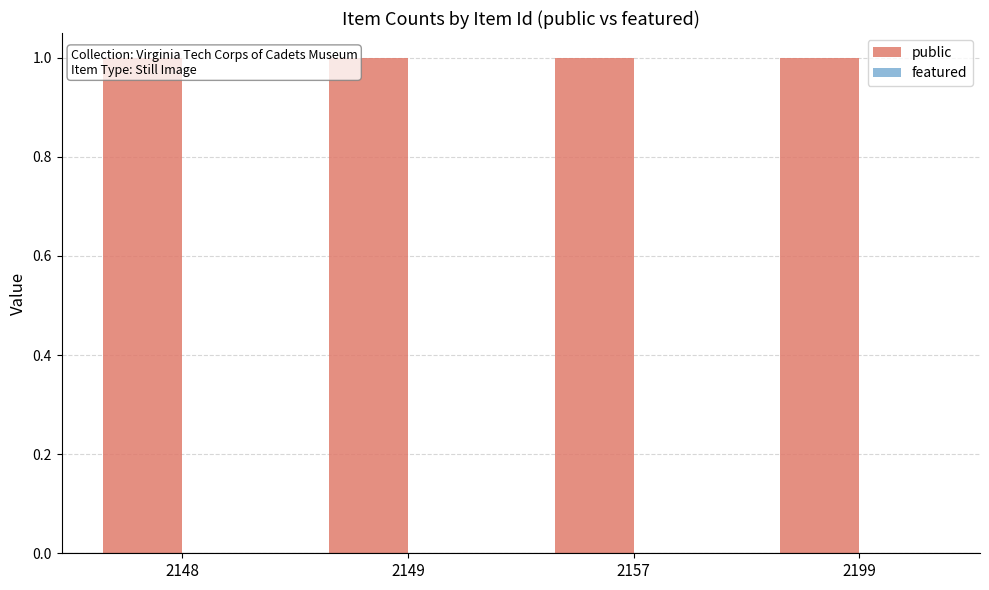

What is the approximate value of public at 2149?

1